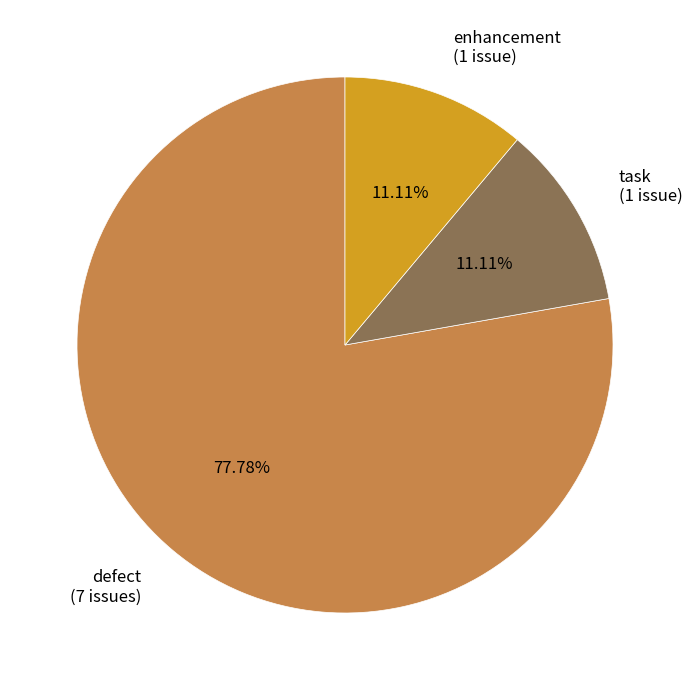

Is there any slice that represents more than half of the pie?

Yes